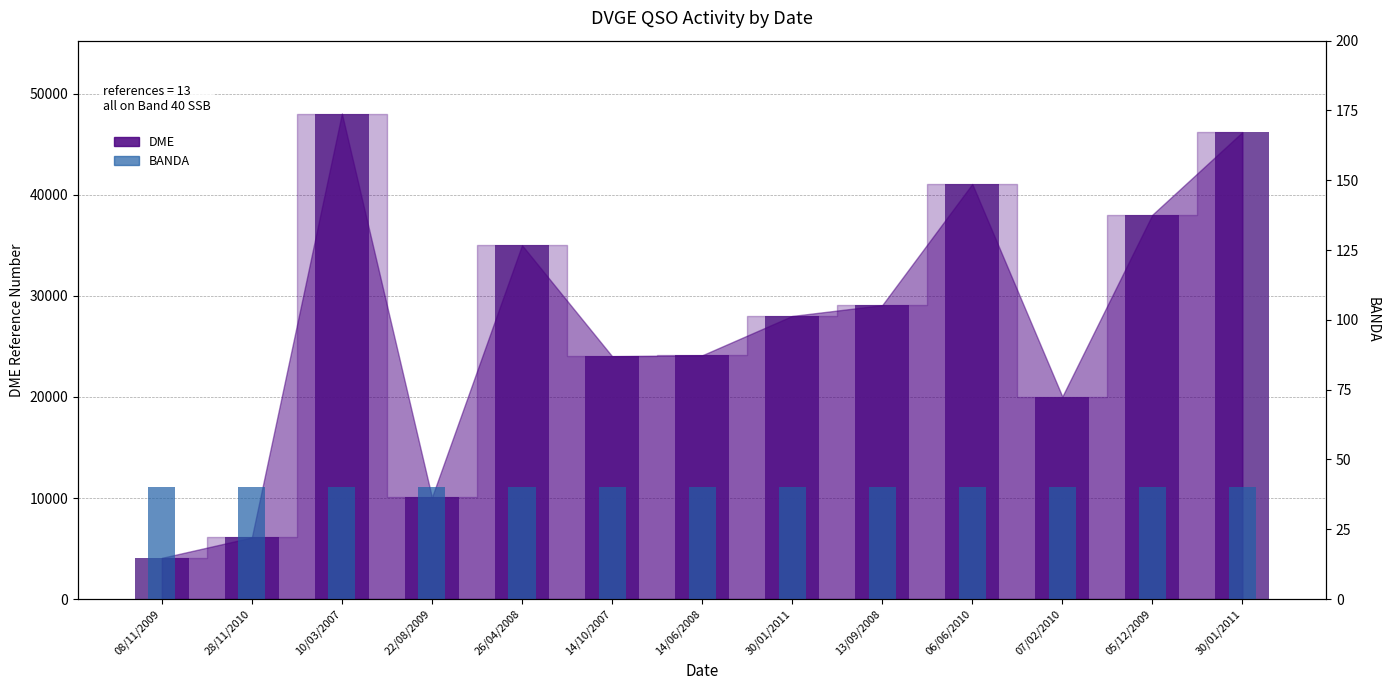

Reading right to left, what are all the values shown in this chart?

DME: 30/01/2011=46200	05/12/2009=38030	07/02/2010=20039	06/06/2010=41065	13/09/2008=29079	30/01/2011=28009	14/06/2008=24115	14/10/2007=24030	26/04/2008=35011	22/08/2009=10067	10/03/2007=48036	28/11/2010=6097	08/11/2009=4079
BANDA: 30/01/2011=40	05/12/2009=40	07/02/2010=40	06/06/2010=40	13/09/2008=40	30/01/2011=40	14/06/2008=40	14/10/2007=40	26/04/2008=40	22/08/2009=40	10/03/2007=40	28/11/2010=40	08/11/2009=40